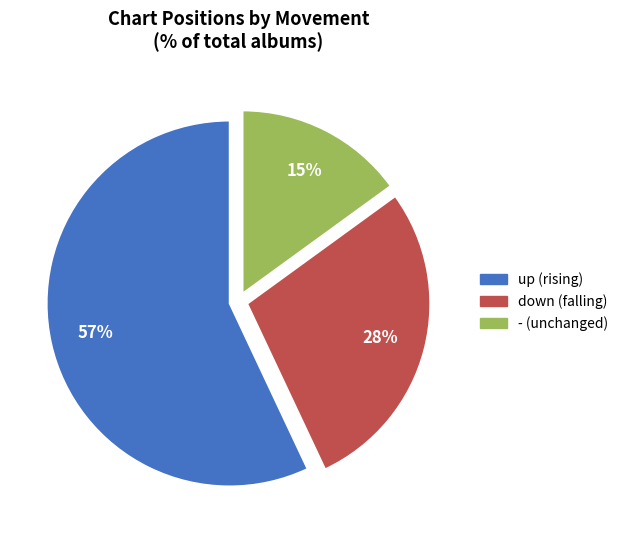

Rank the categories by value from highest to lowest.

up, down, -